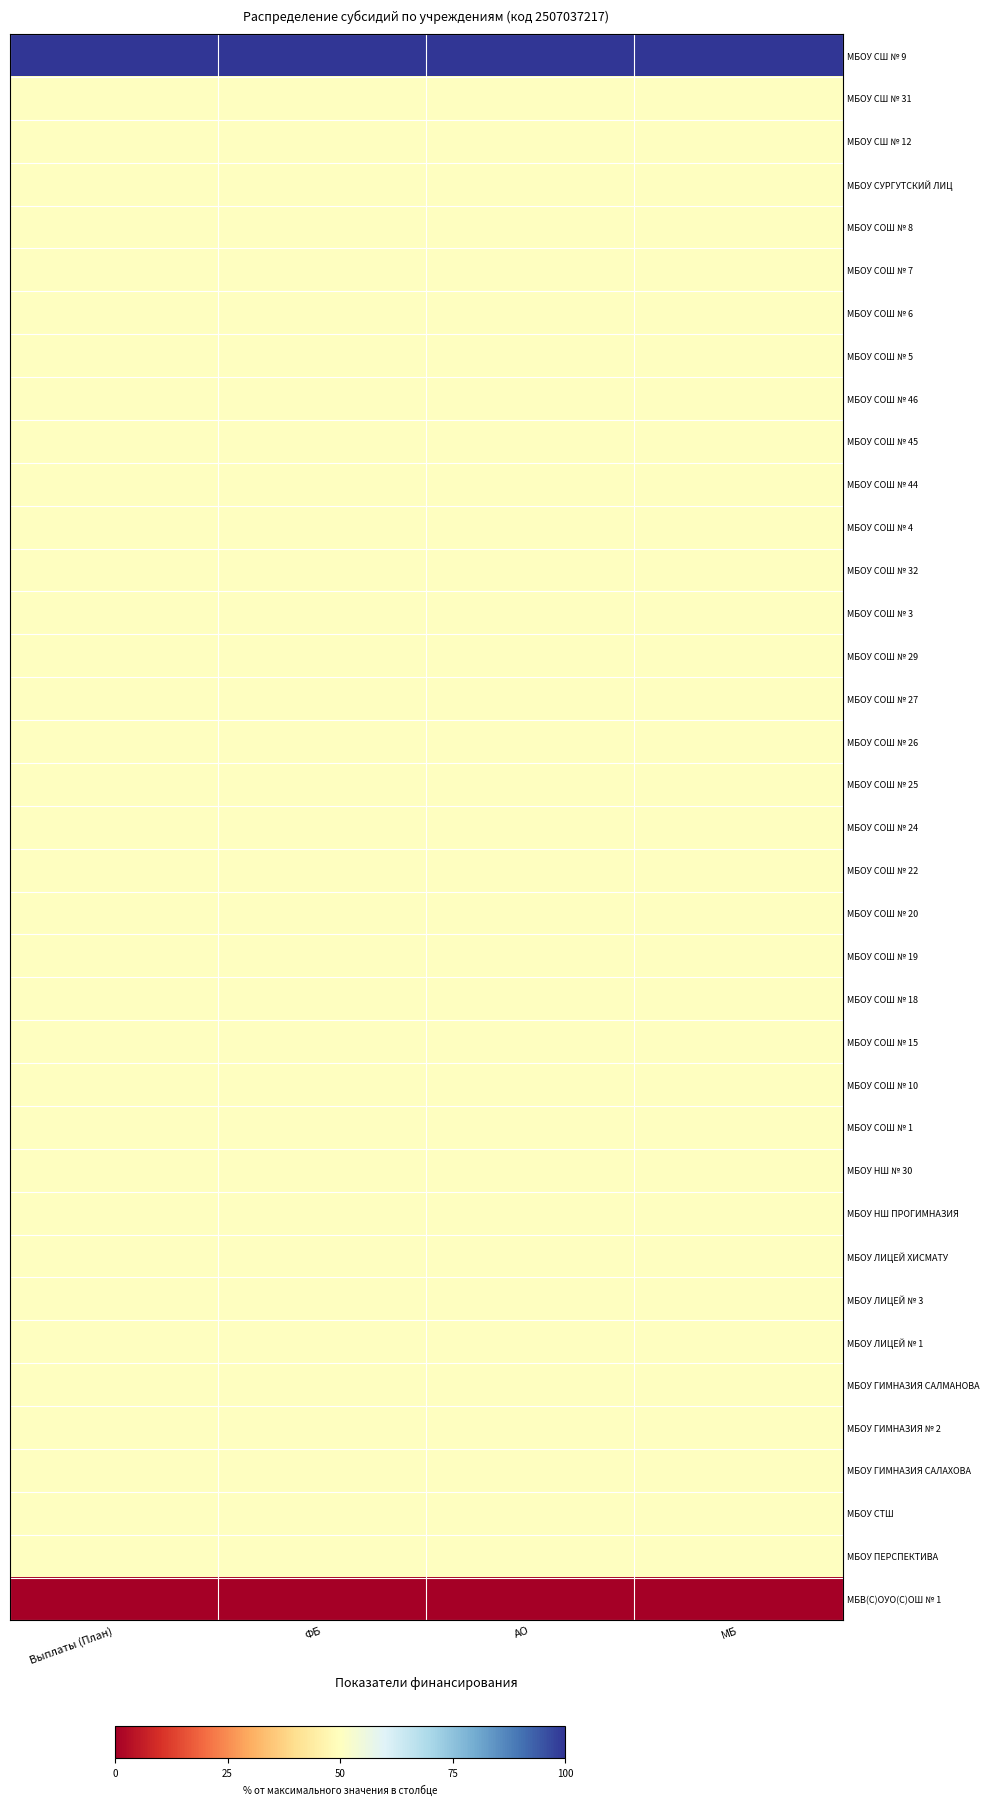

What is the difference between the highest and lowest values at Выплаты (План)?

100.0